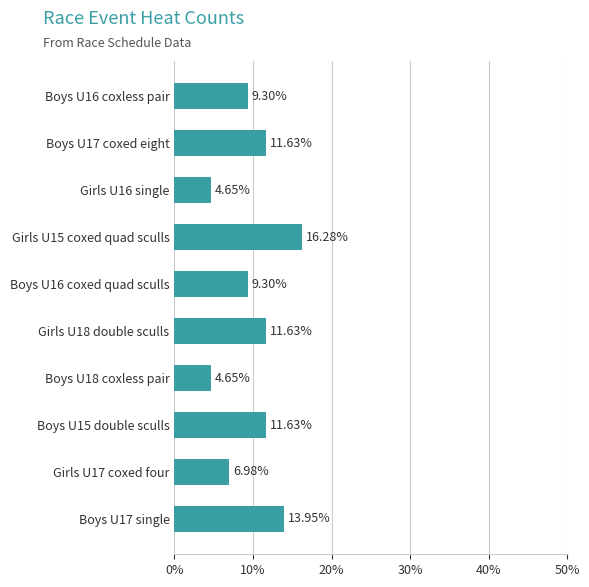

What is the difference between the maximum and minimum values?

11.6